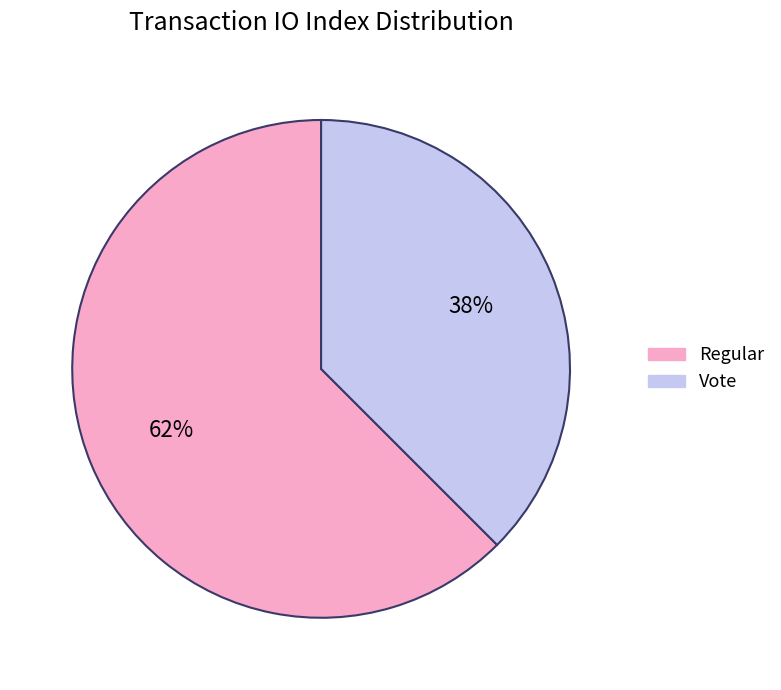

To the nearest percent, what is the average slice percentage?

50%